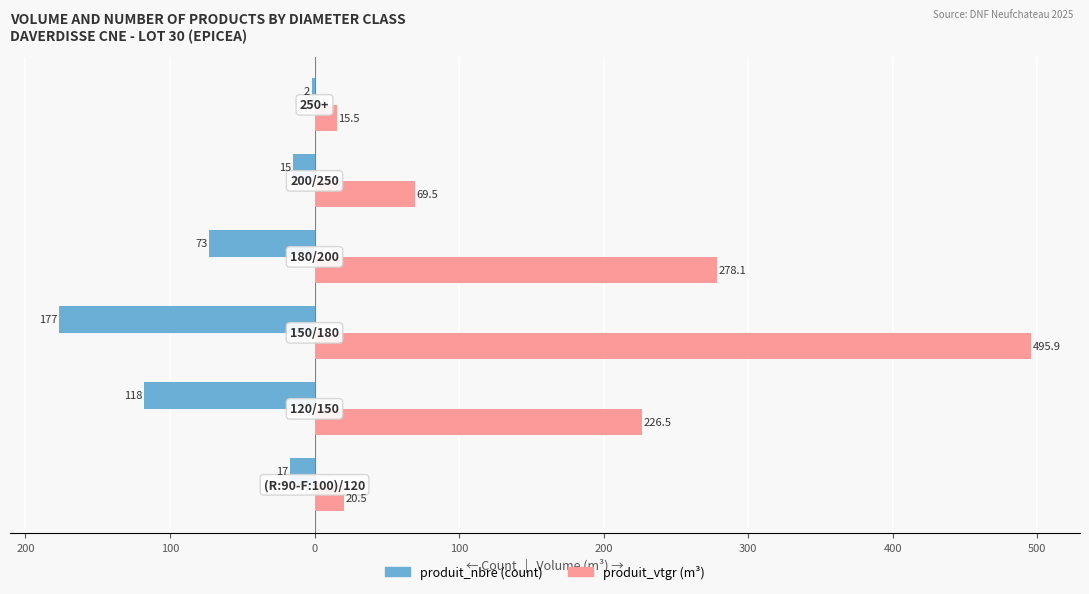

The value of produit_nbre at 100 is -292.7. True or false?

False